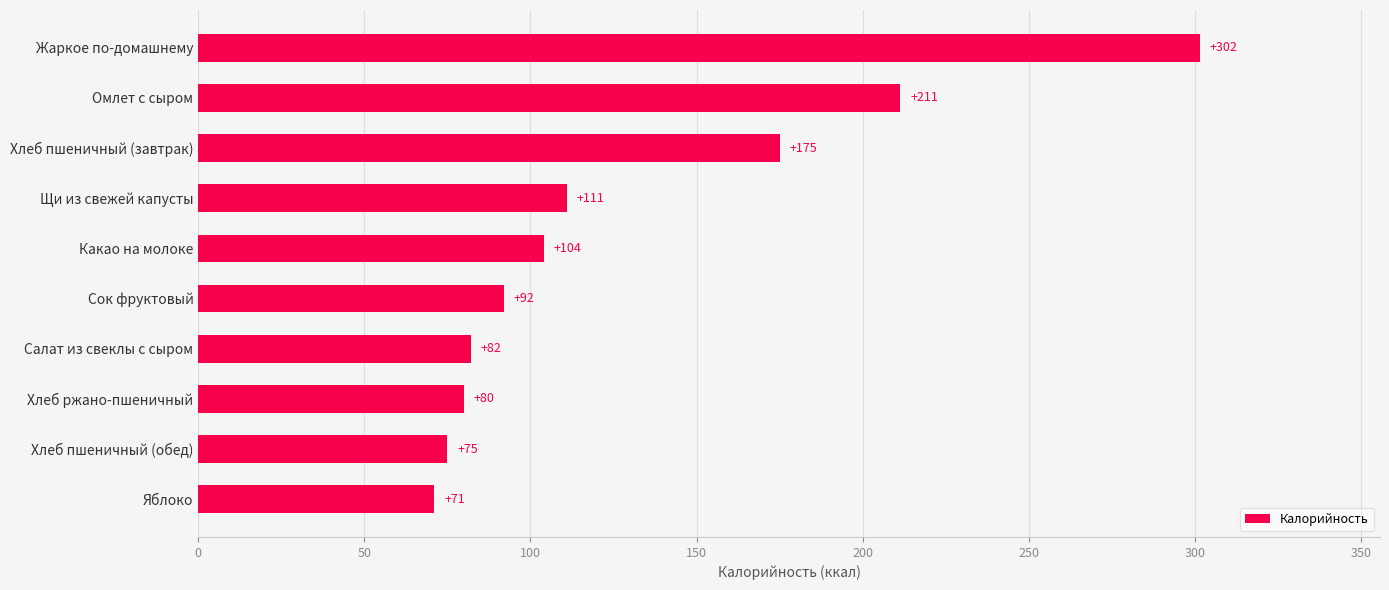

Does the chart contain stacked bars?

No